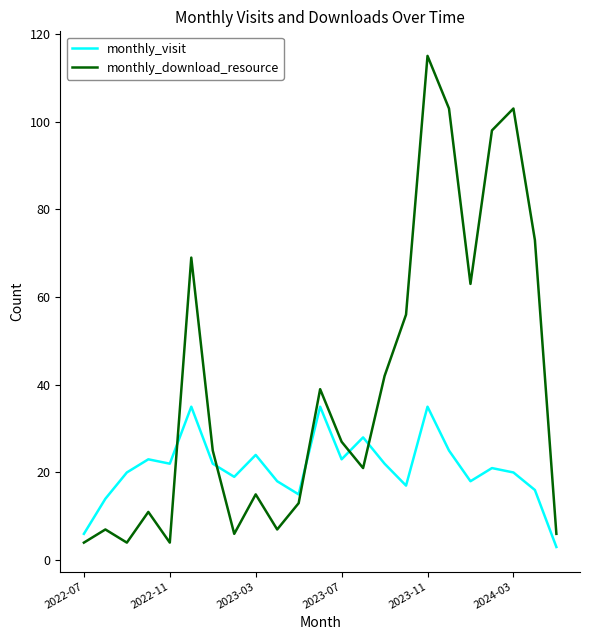

Which series has the largest total across all categories?

monthly_download_resource